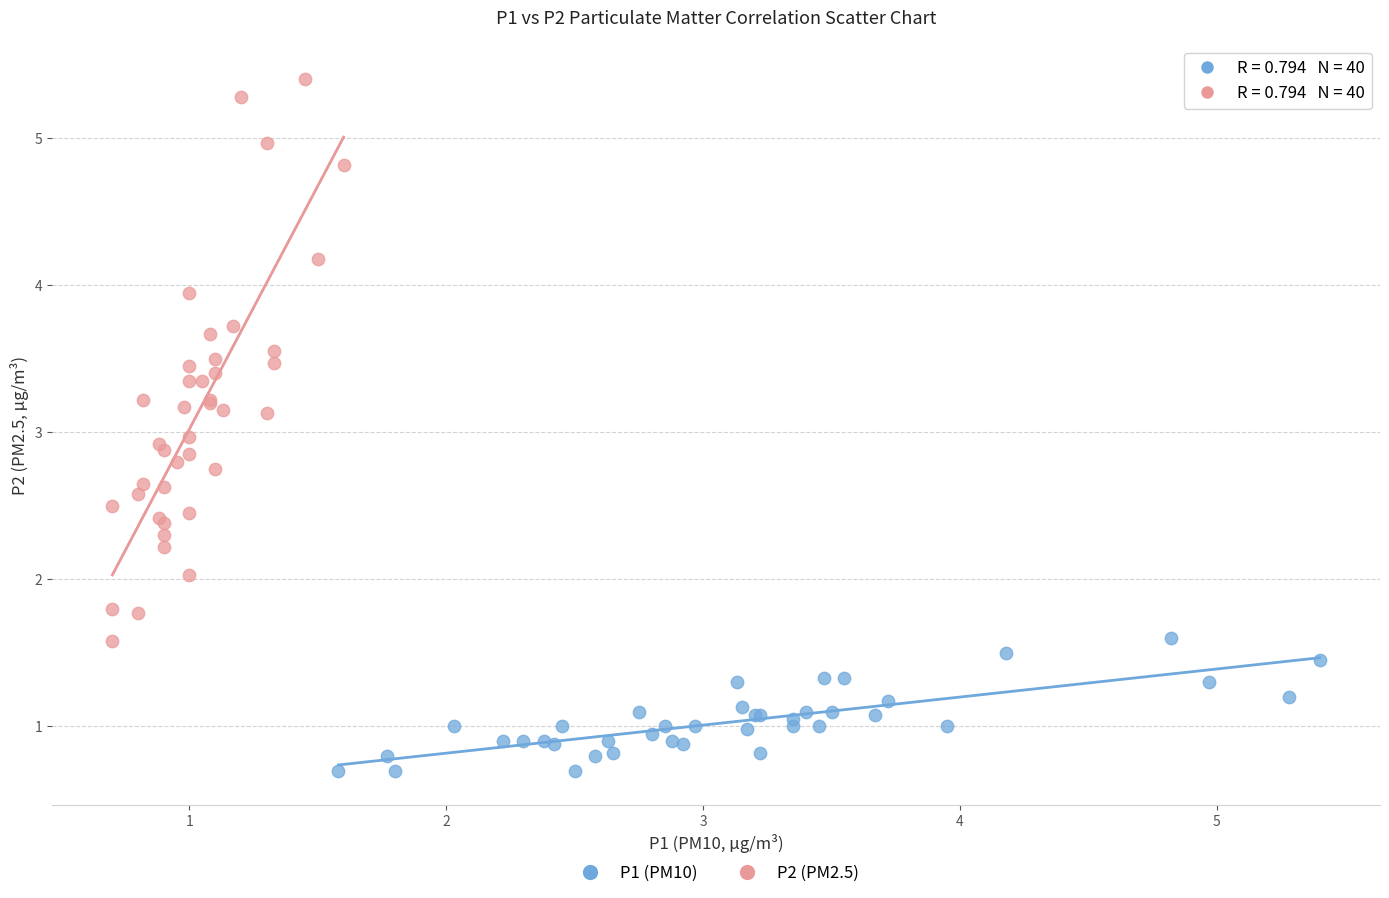

Which series reaches the maximum Y coordinate?

P2 (PM2.5)